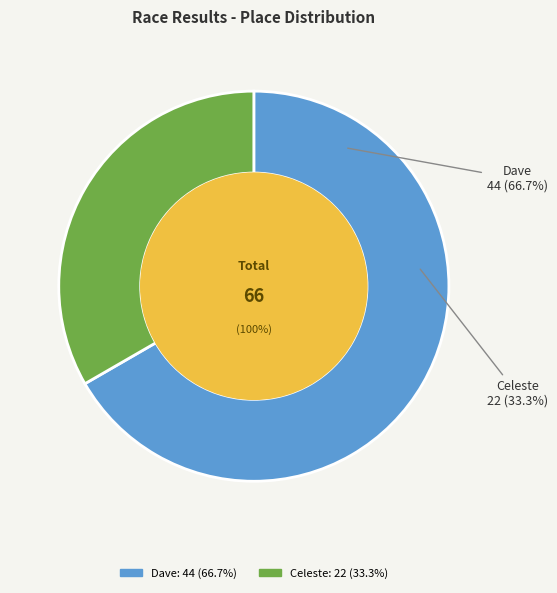

True or false: Celeste accounts for 25% of the total.

False